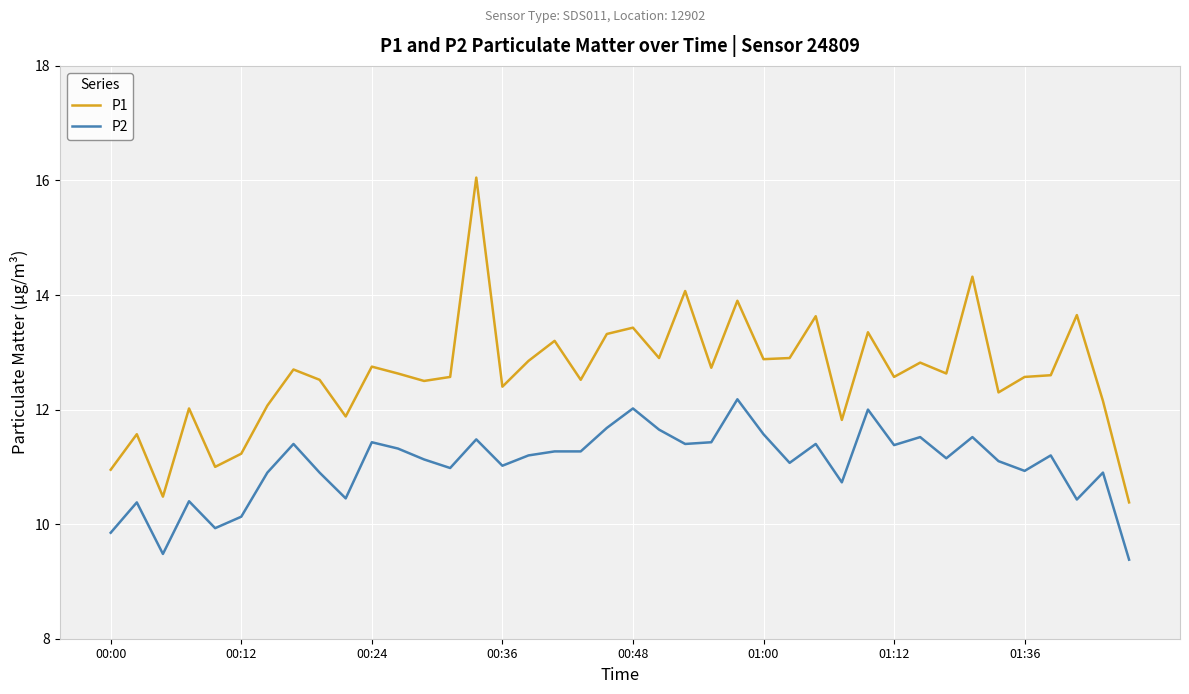

Rank the series by their maximum value, from lowest to highest.

P2, P1